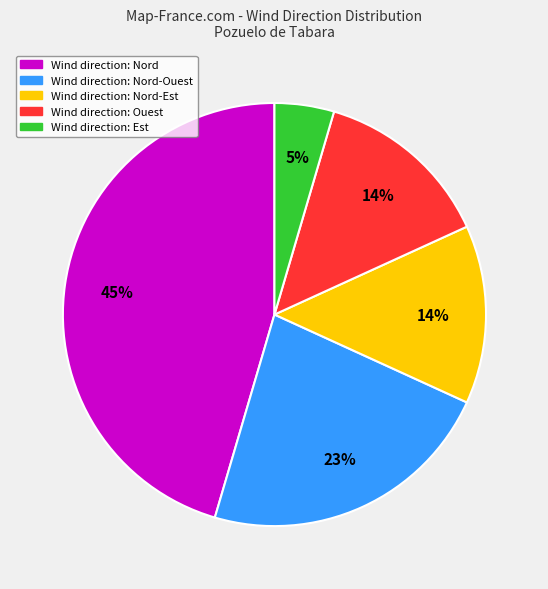

To the nearest percent, what is the average slice percentage?

20%